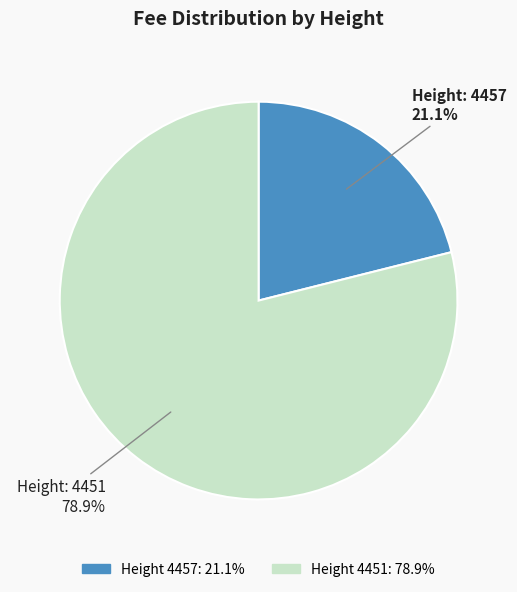

Is there any slice that represents more than half of the pie?

Yes